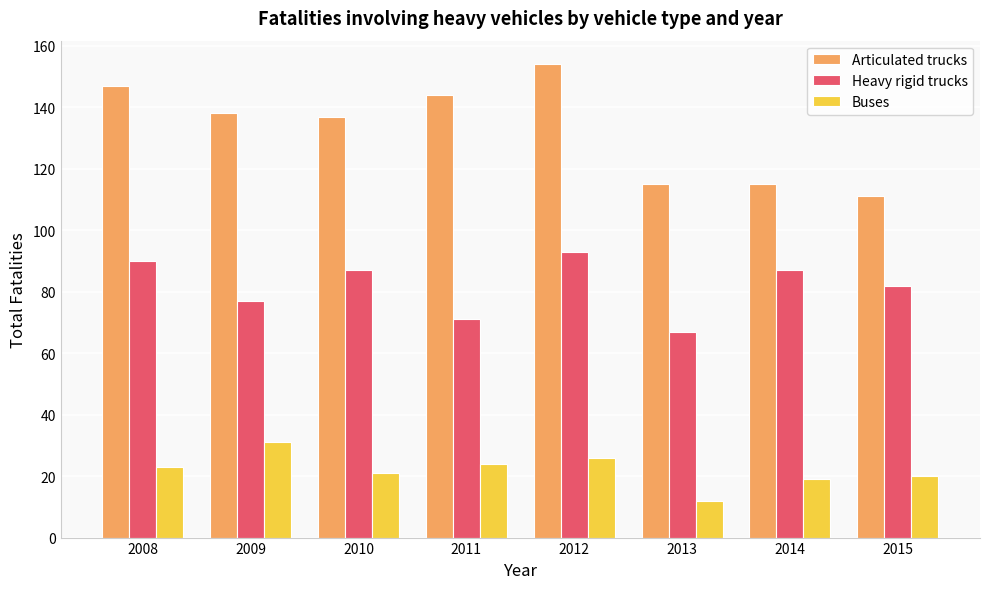

What value does the Articulated trucks series have at 2008, to the nearest 10?

150